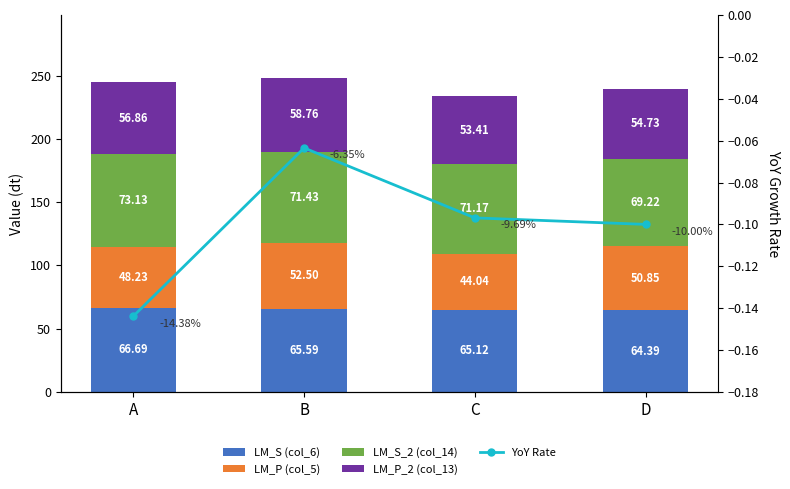

Is it true that YoY Rate equals -0.2 at D?

False